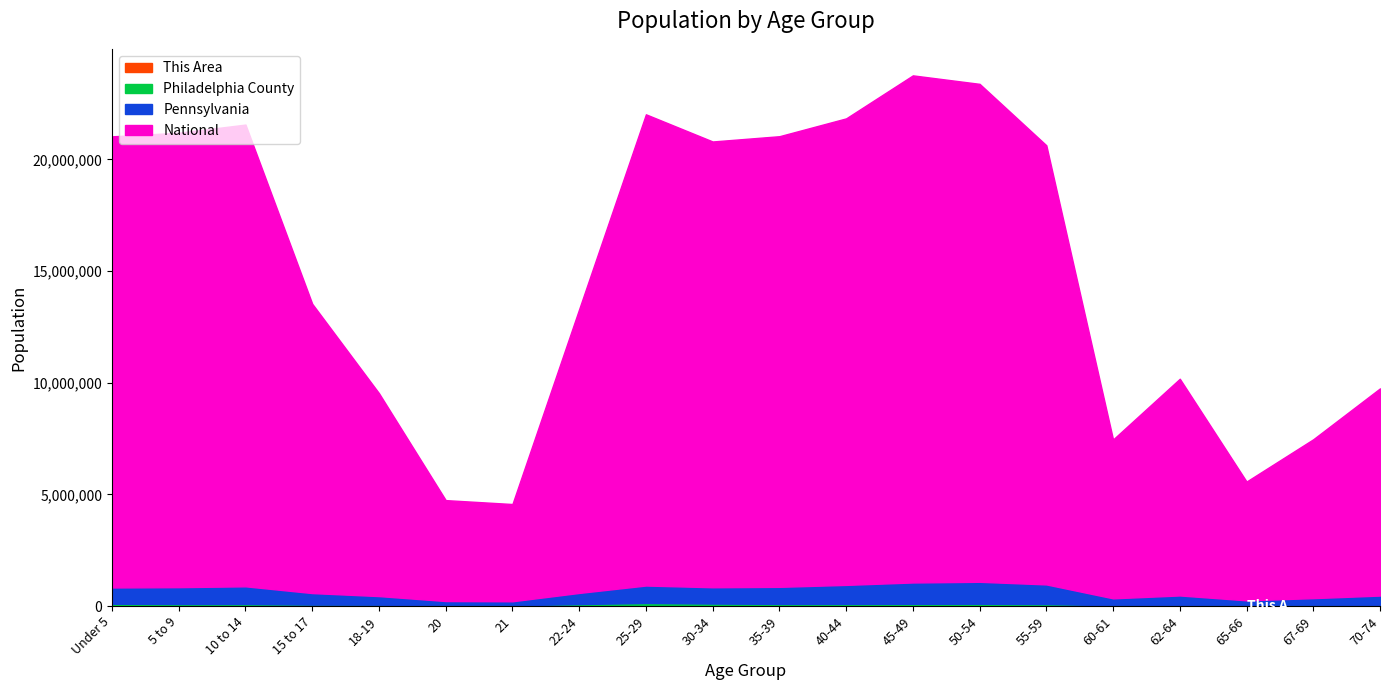

At which label does This Area first exceed 155?

Under 5